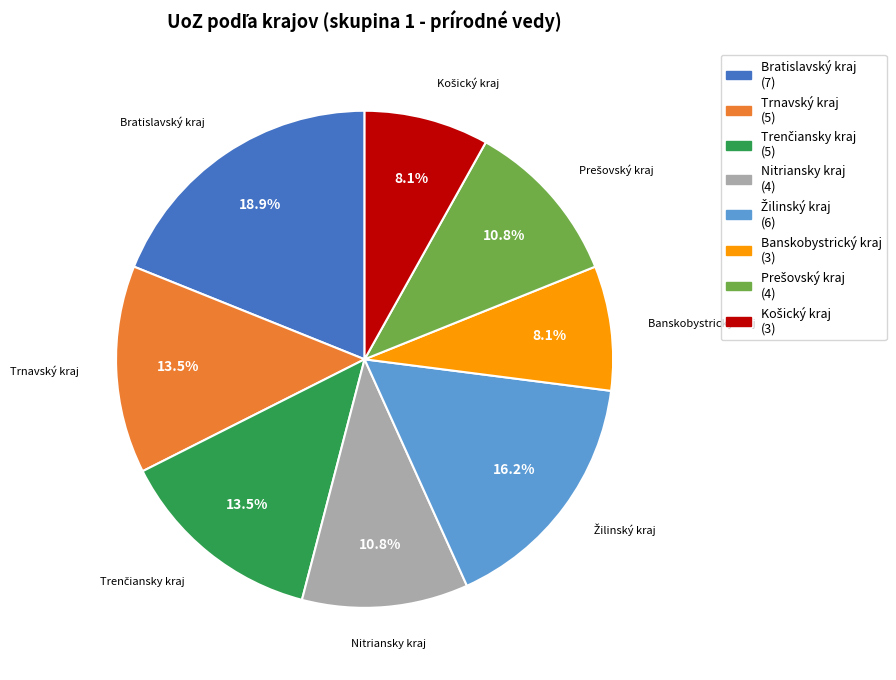

Is Banskobystrický kraj the majority of the pie?

No